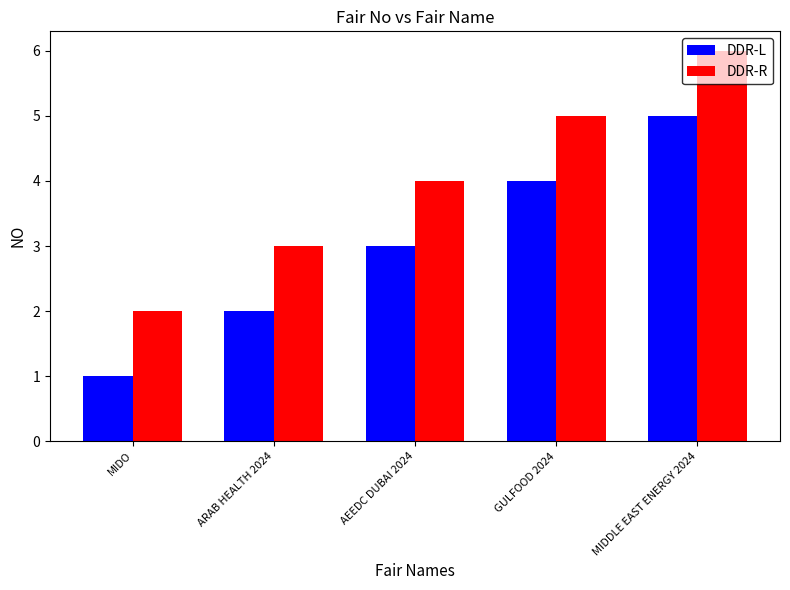

True or false: DDR-R has a value of 4 at AEEDC DUBAI 2024.

True